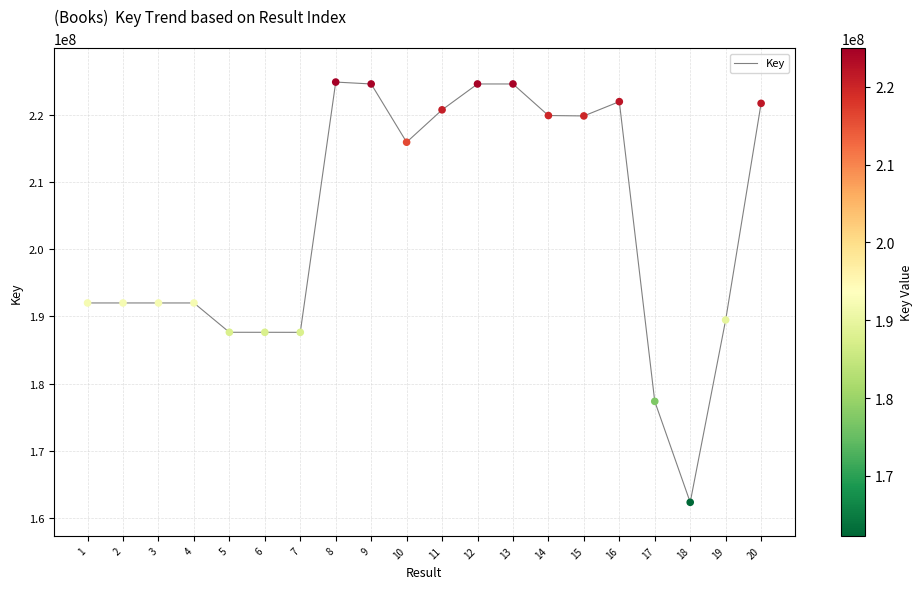

What is the change in value from 12 to 17?

-47276772